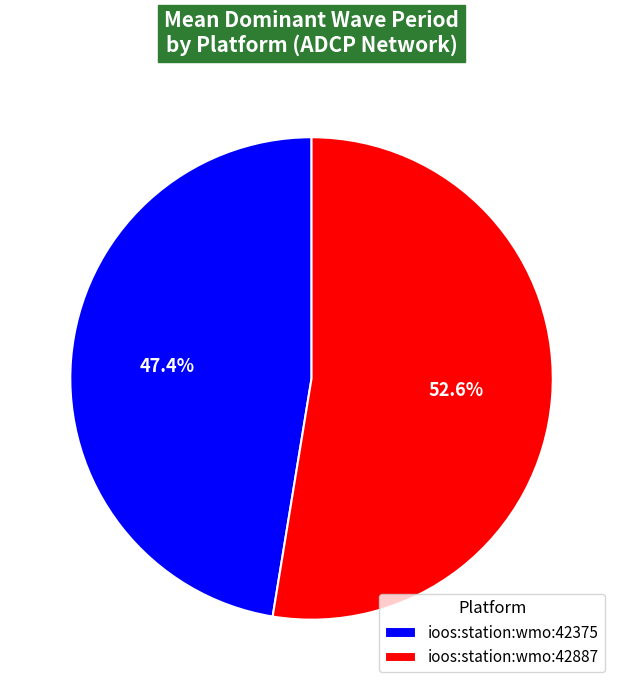

Rank the categories by value from highest to lowest.

ioos:station:wmo:42887, ioos:station:wmo:42375